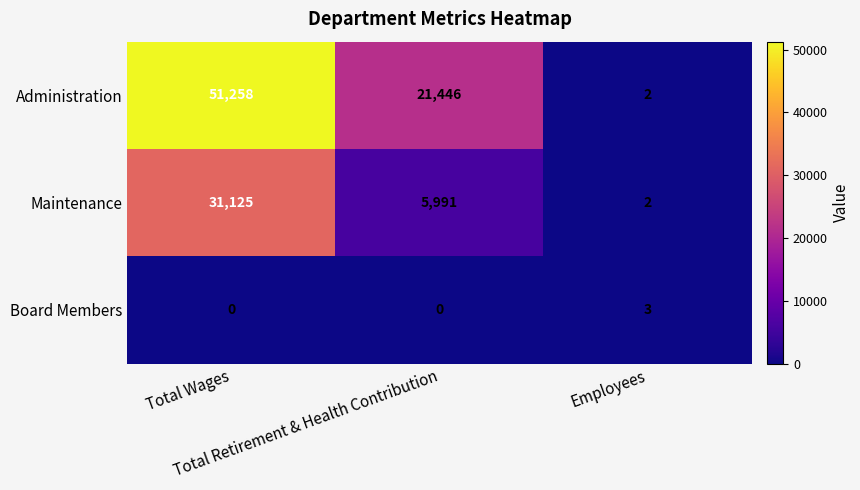

What is the greatest value displayed?

51258